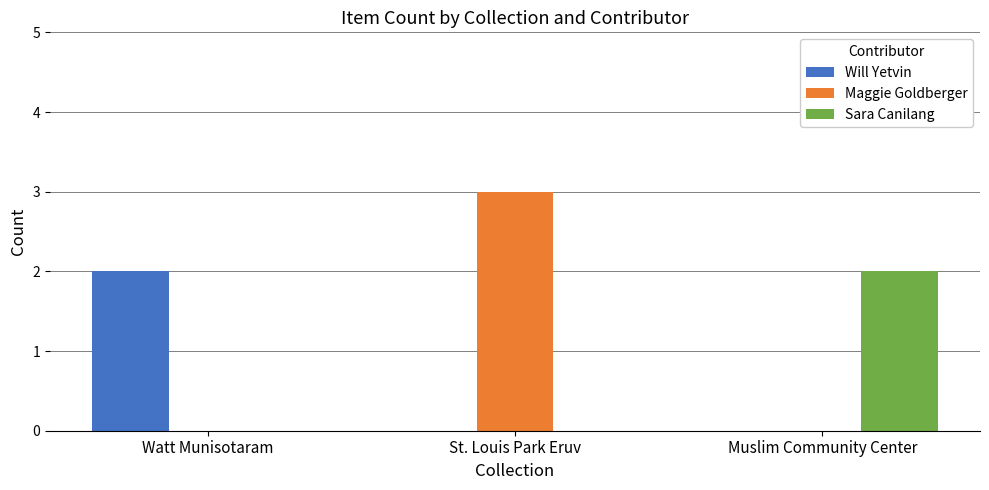

What is the sum of the Maggie Goldberger values at Muslim Community Center and St. Louis Park Eruv?

3